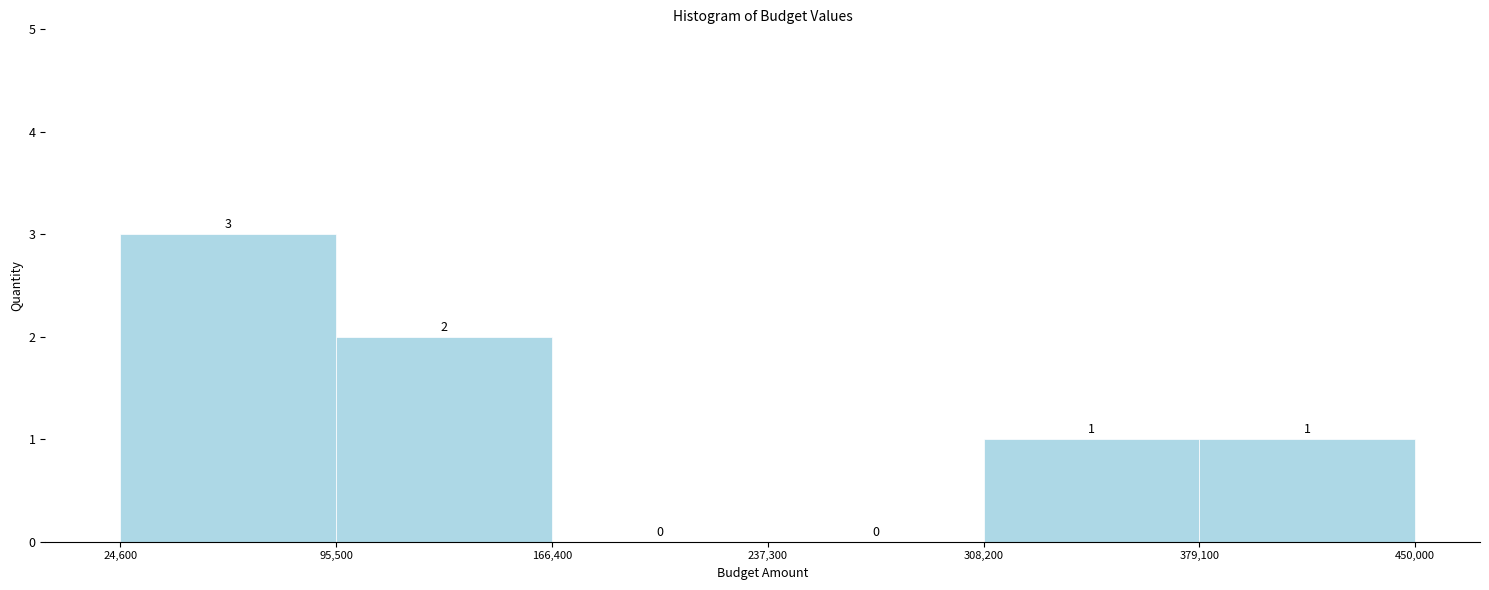

How tall is the bar that spans 95,500 to 166,400 on the x-axis?

2